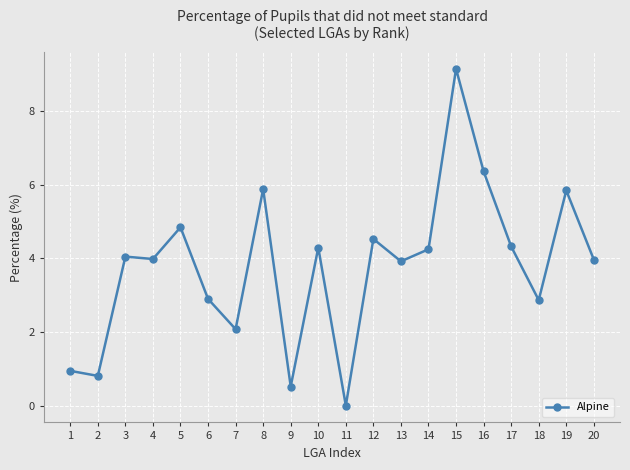

What is the value of the 20th point from the left?

4.0